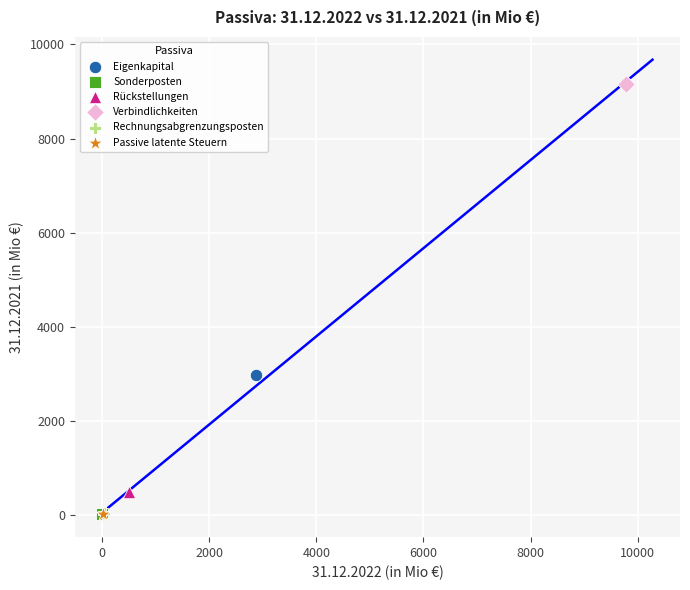

What are all the series names shown in the legend?

Eigenkapital, Sonderposten, Rückstellungen, Verbindlichkeiten, Rechnungsabgrenzungsposten, Passive latente Steuern